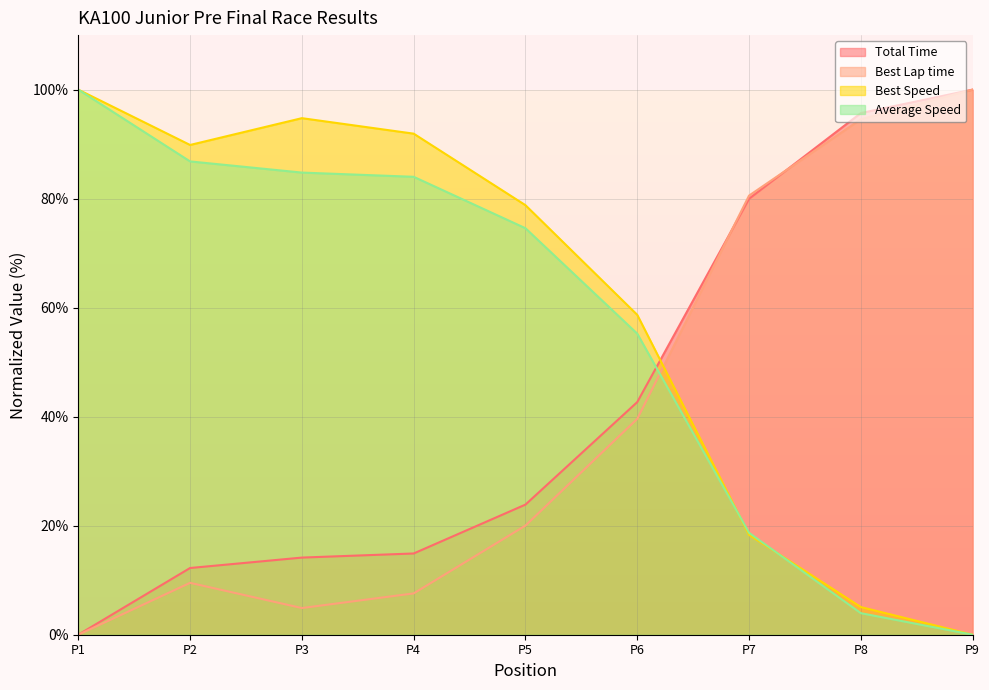

How many values in the Best Speed series exceed 78?

5